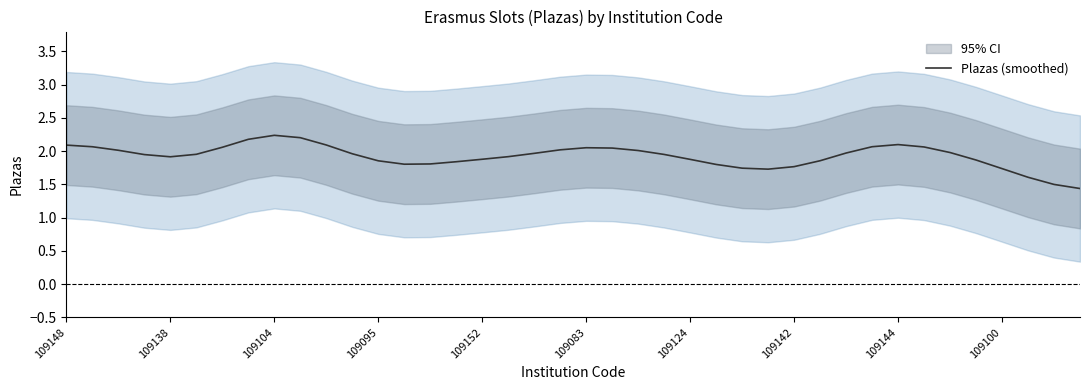

Does the chart have visible grid lines?

No